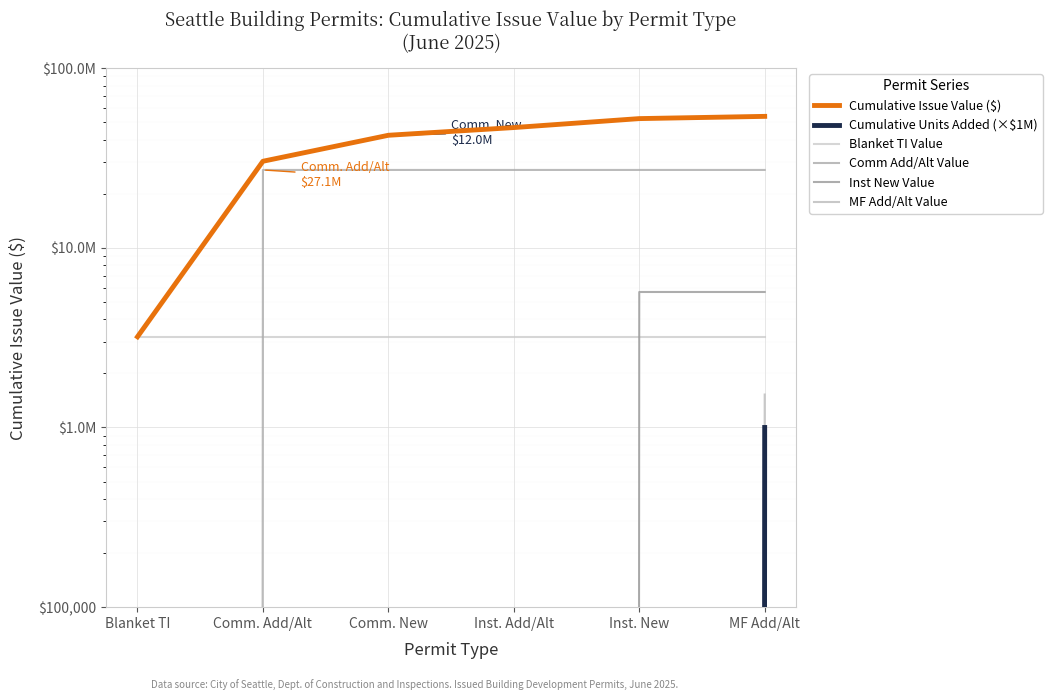

What is the highest value of the Comm Add/Alt Value series?

27131549